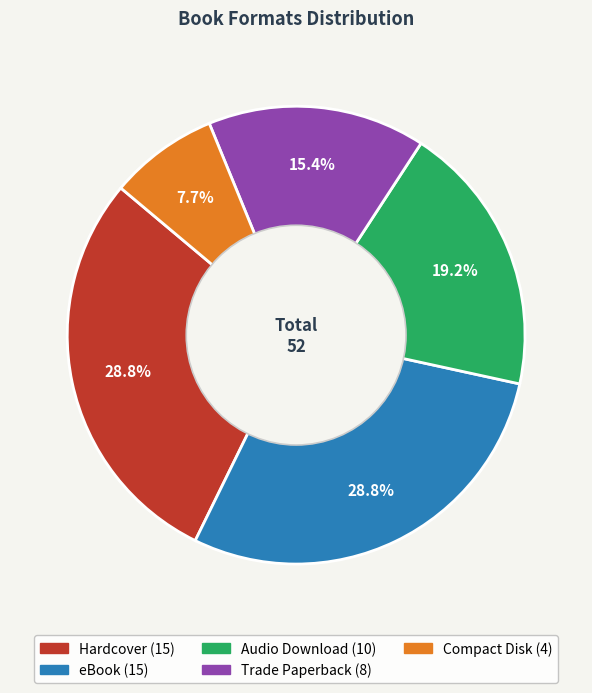

How many slices are in this pie chart?

5